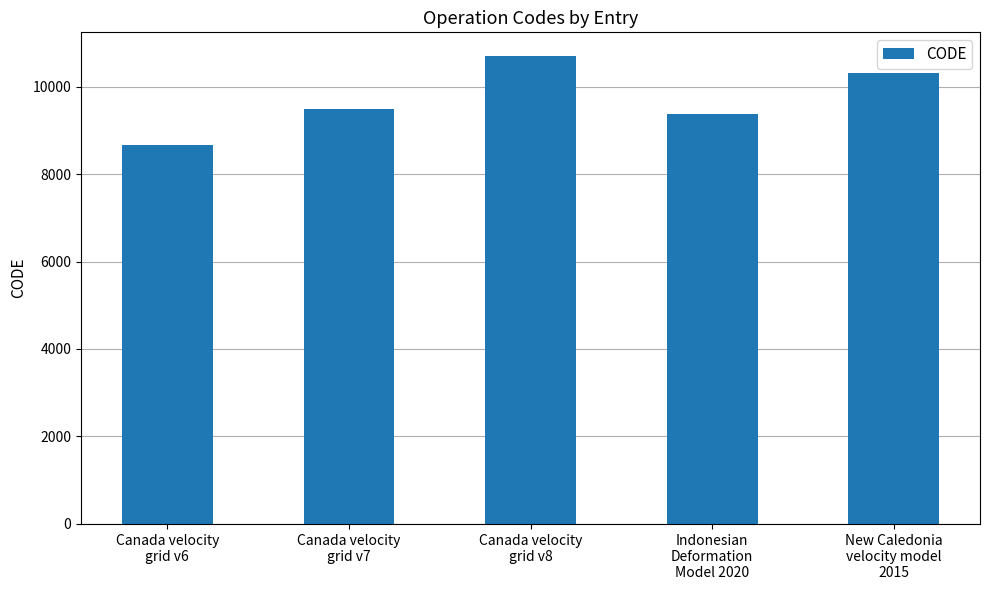

What is the label of the 2nd bar from the left?

Canada velocity
grid v7